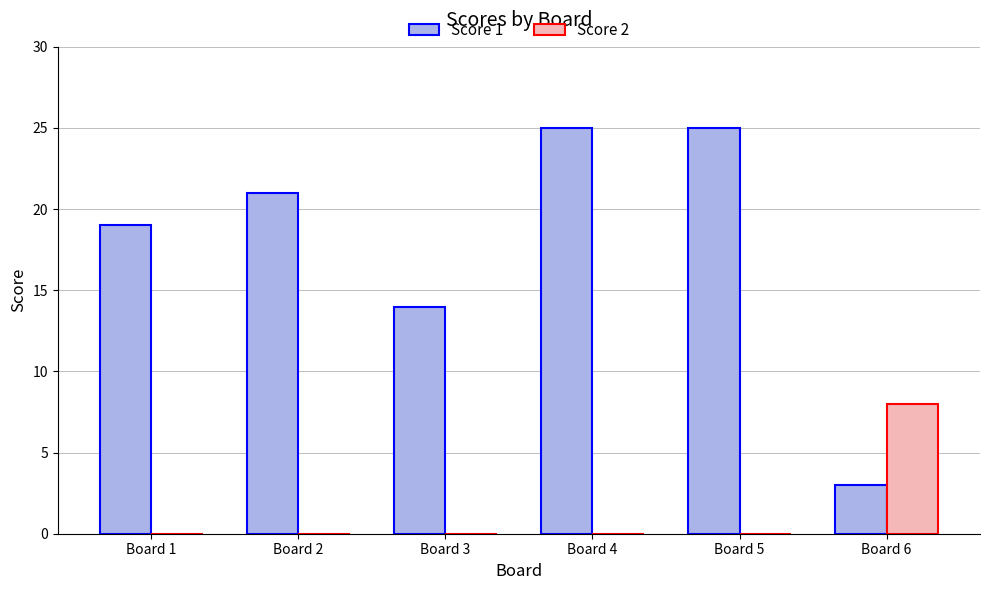

Reading left to right, list all the values displayed in this chart.

Score 1: Board 1=19	Board 2=21	Board 3=14	Board 4=25	Board 5=25	Board 6=3
Score 2: Board 1=0	Board 2=0	Board 3=0	Board 4=0	Board 5=0	Board 6=8